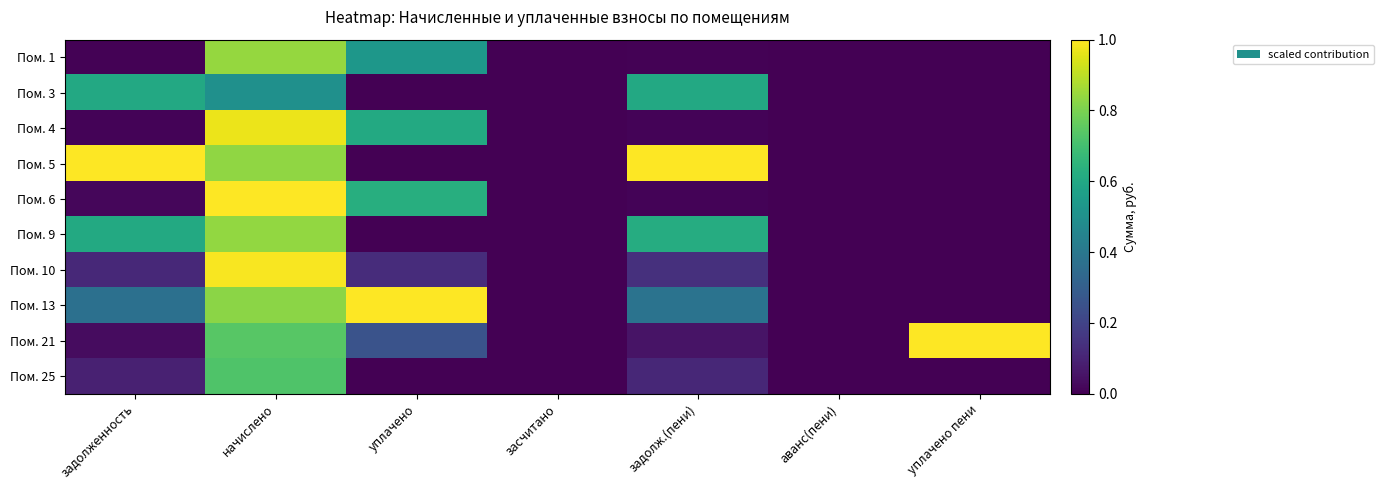

Which category has the highest value across all series?

задолженность